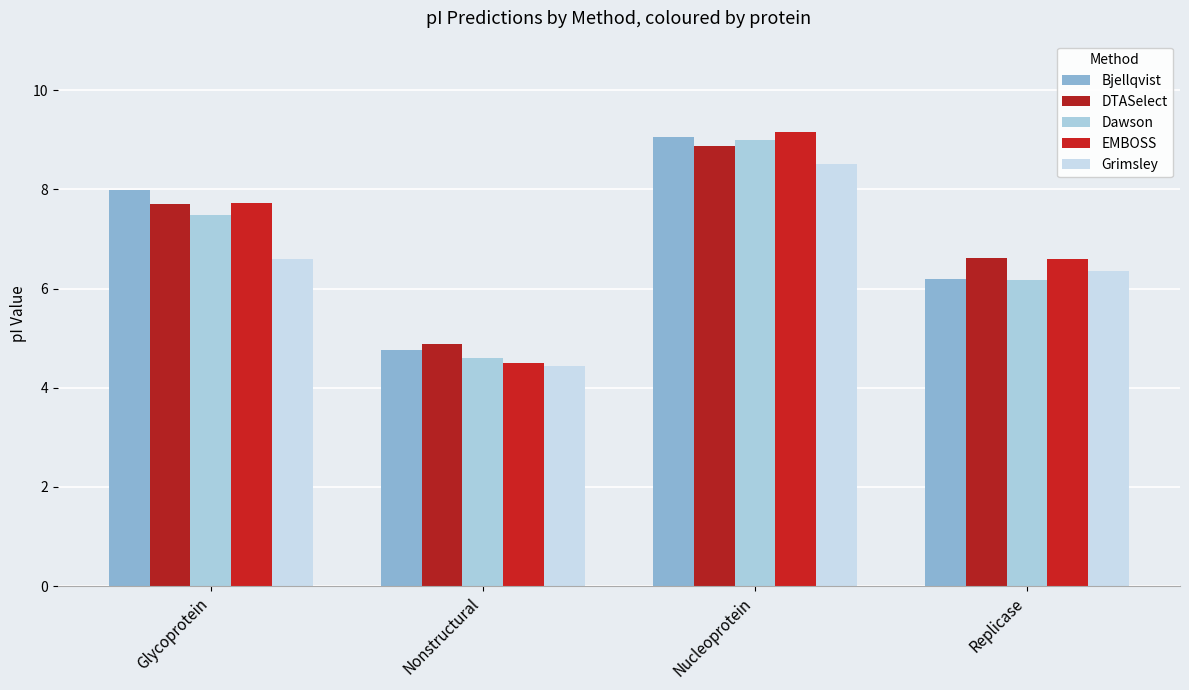

What is the lowest value of the DTASelect series?

4.9